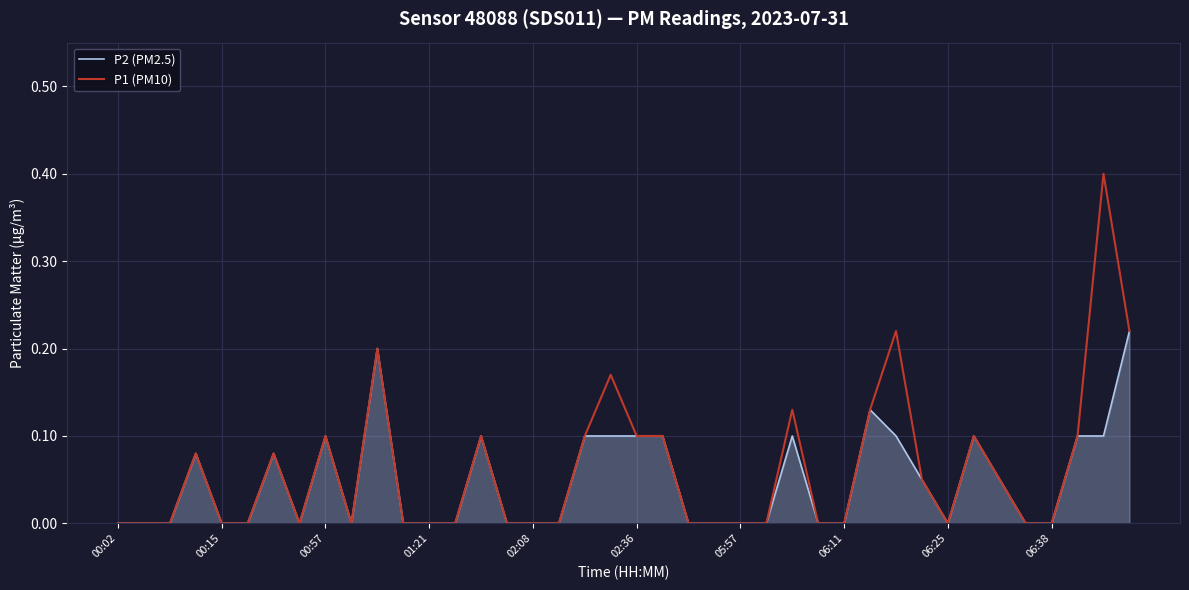

What is the maximum value shown in the chart?

0.4